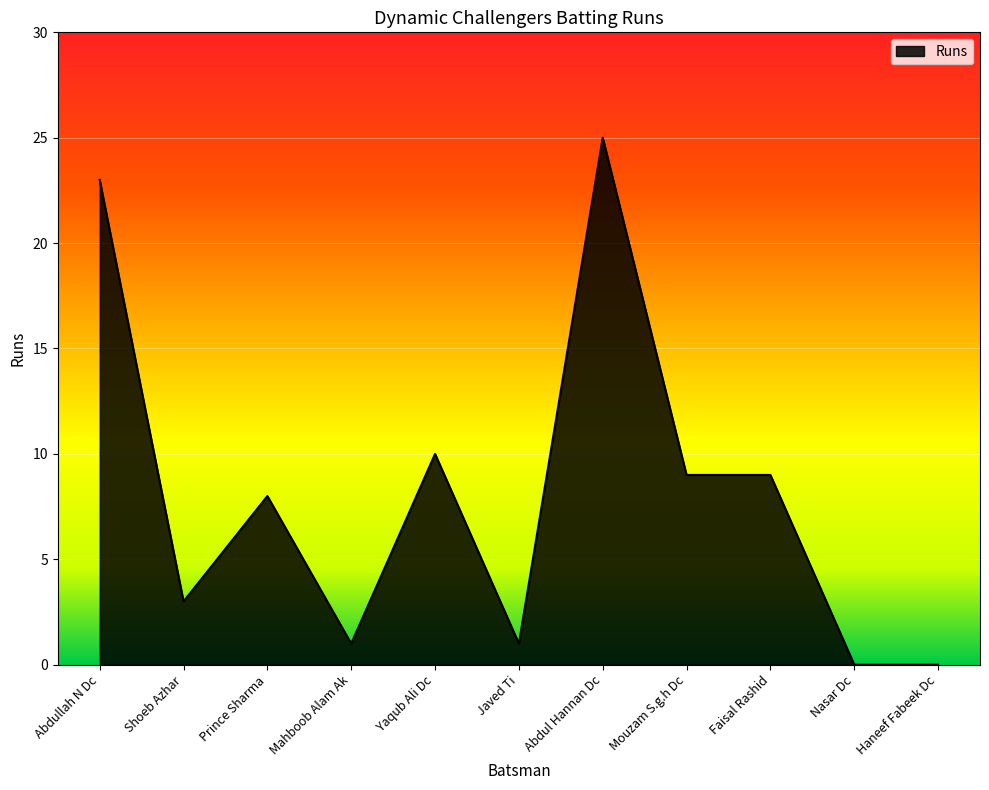

Which has a higher value, Abdullah N Dc or Shoeb Azhar?

Abdullah N Dc